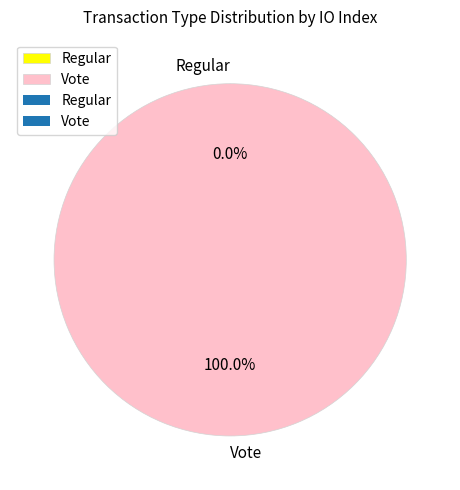

True or false: Regular accounts for 0% of the total.

True